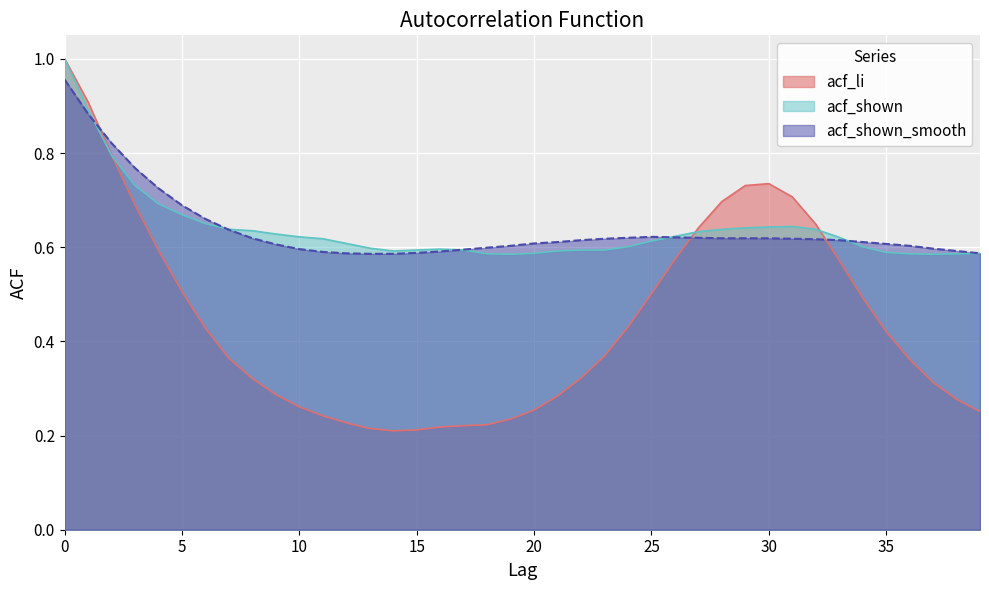

How many intersections are there between acf_li and acf_shown?

3